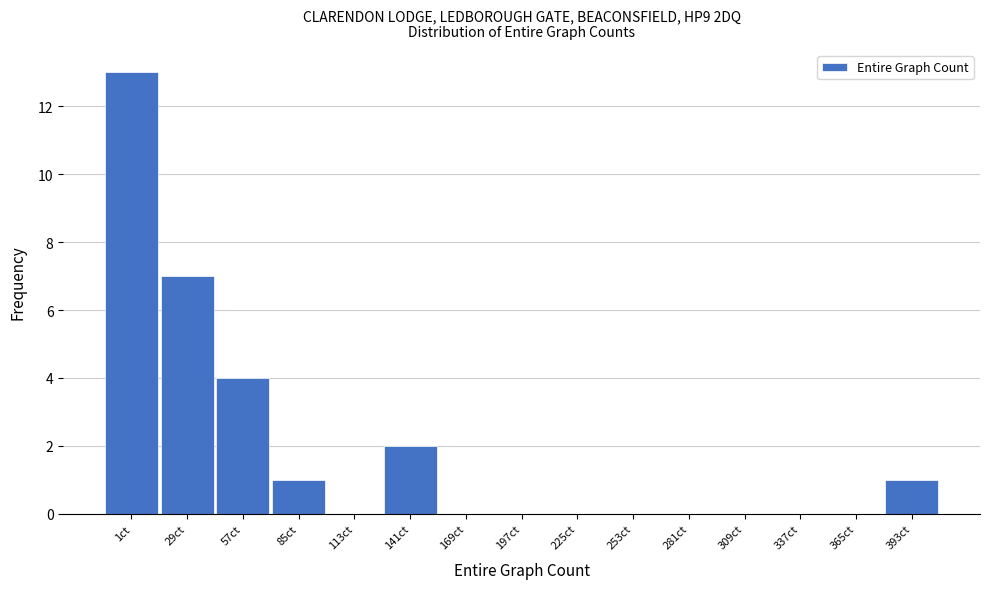

Reading right to left, list all the values displayed in this chart.

393ct=1	365ct=0	337ct=0	309ct=0	281ct=0	253ct=0	225ct=0	197ct=0	169ct=0	141ct=2	113ct=0	85ct=1	57ct=4	29ct=7	1ct=13